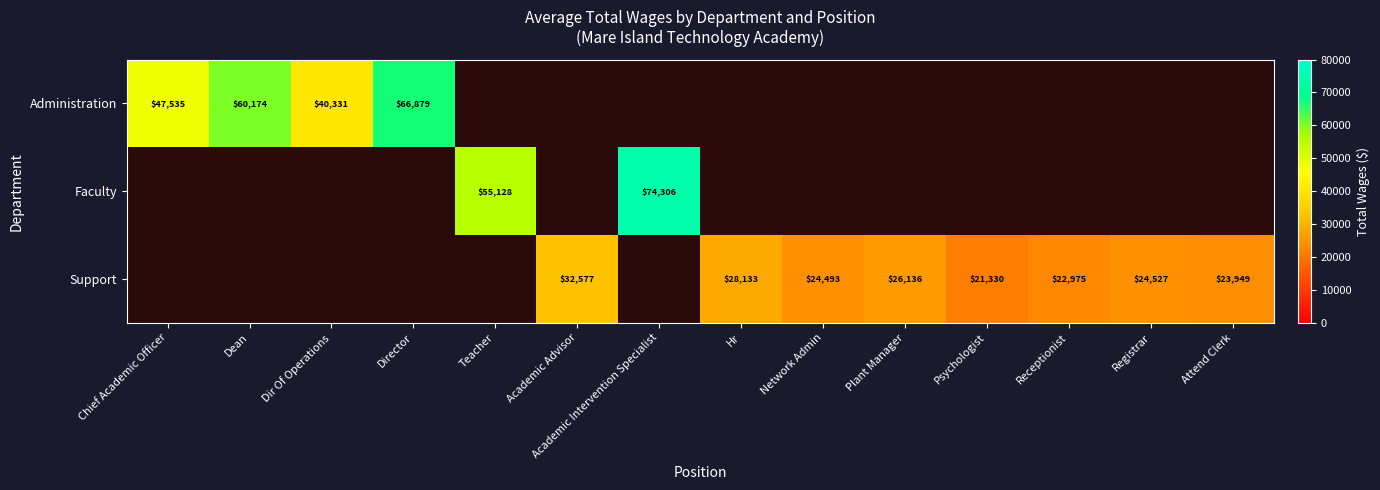

How many distinct data groups are displayed?

3